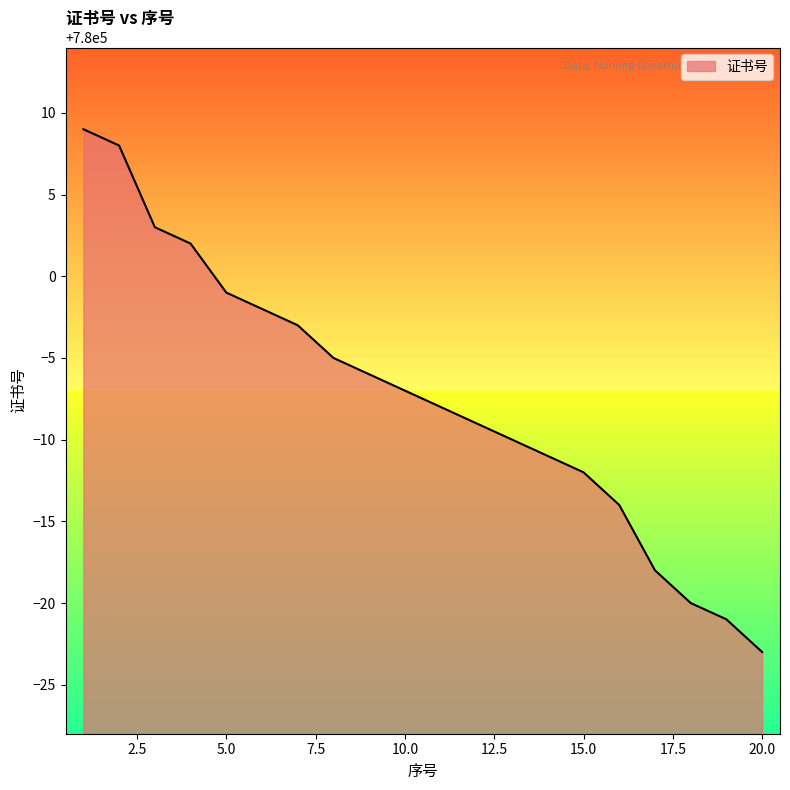

True or false: the data has more than 0 interior local peaks.

False